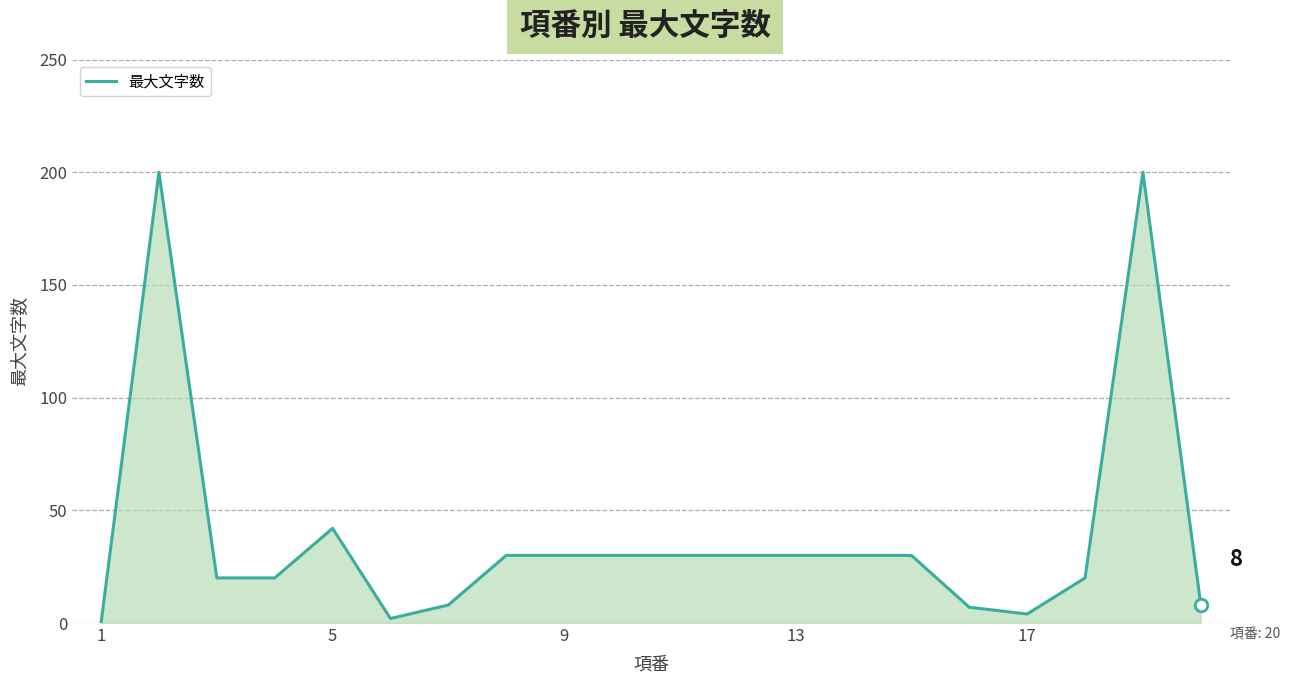

What is the maximum value shown in the chart?

200